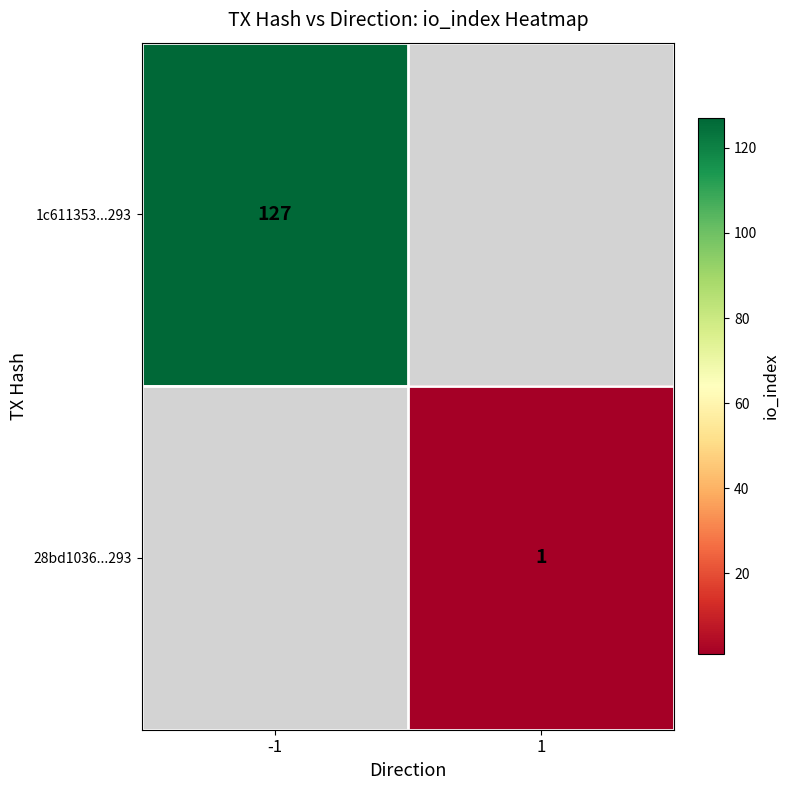

Is it true that 1c611353...293 equals 127 at -1?

True